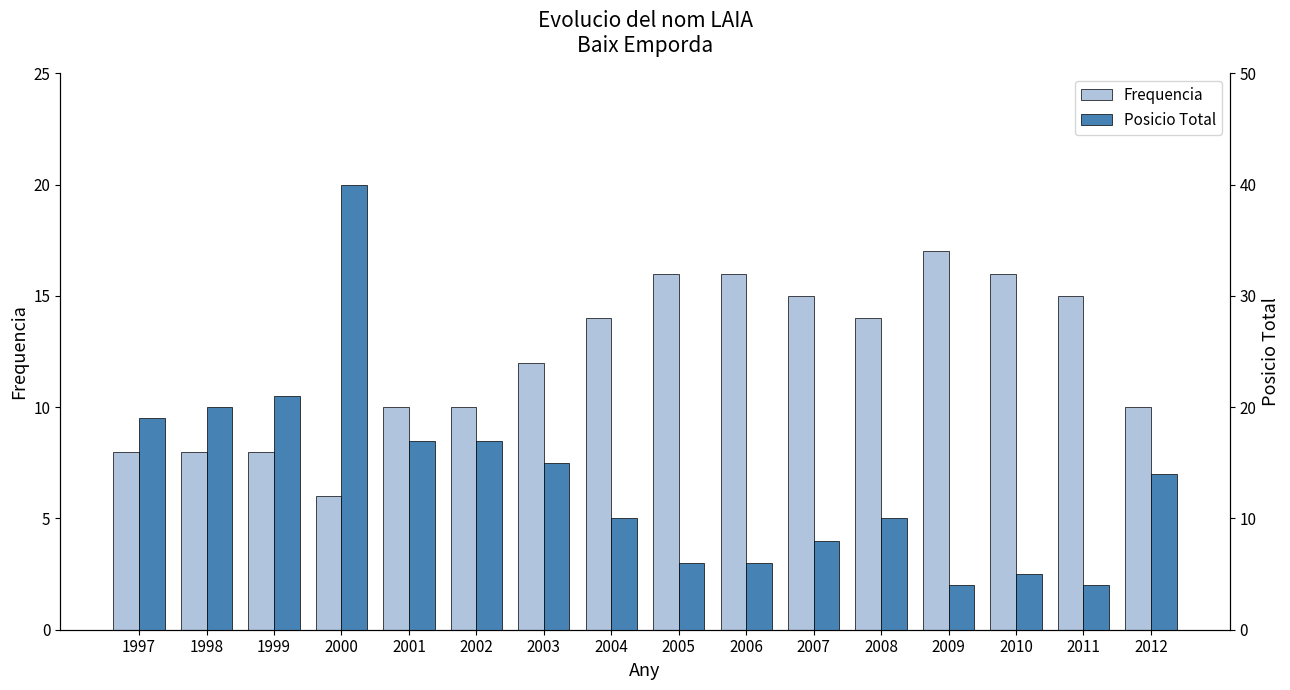

What is the average value of the Frequencia series?

12